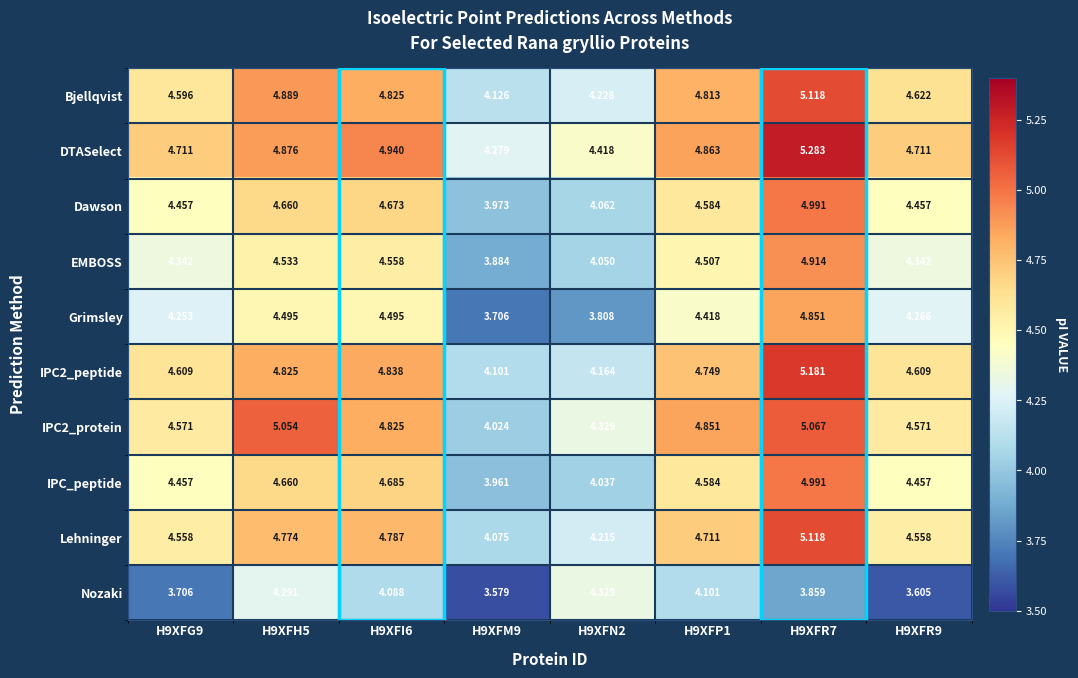

Which series has the largest total across all categories?

DTASelect